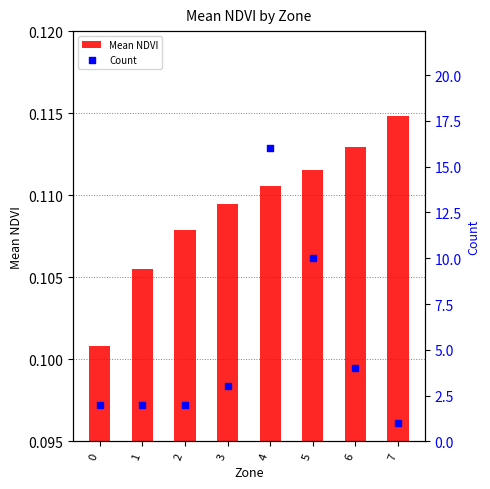

What are all the series names shown in the legend?

Mean NDVI, Count